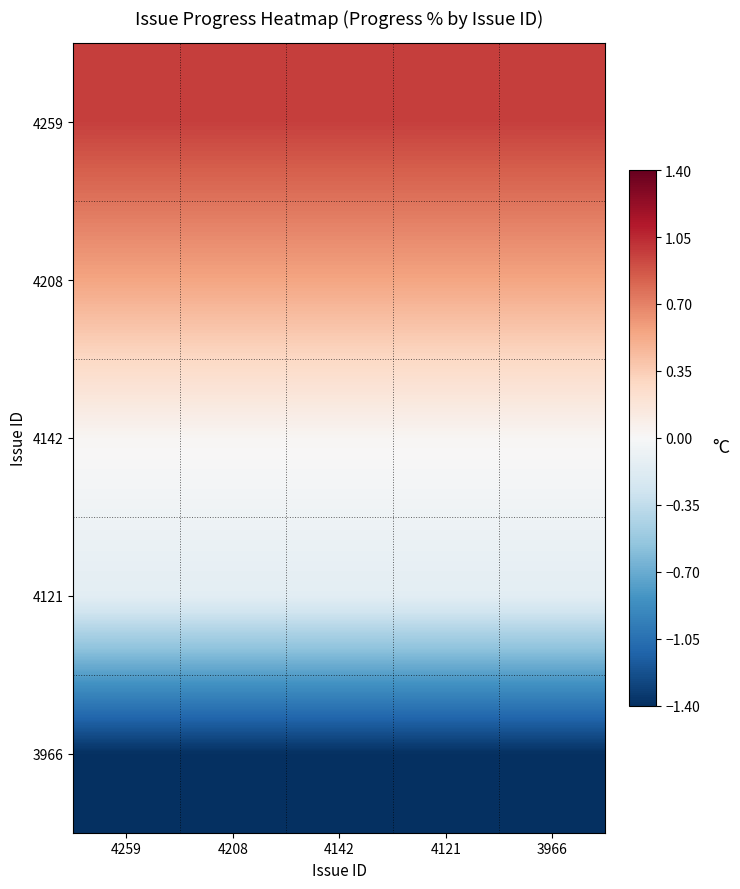

Which label corresponds to the largest value in the chart?

4259